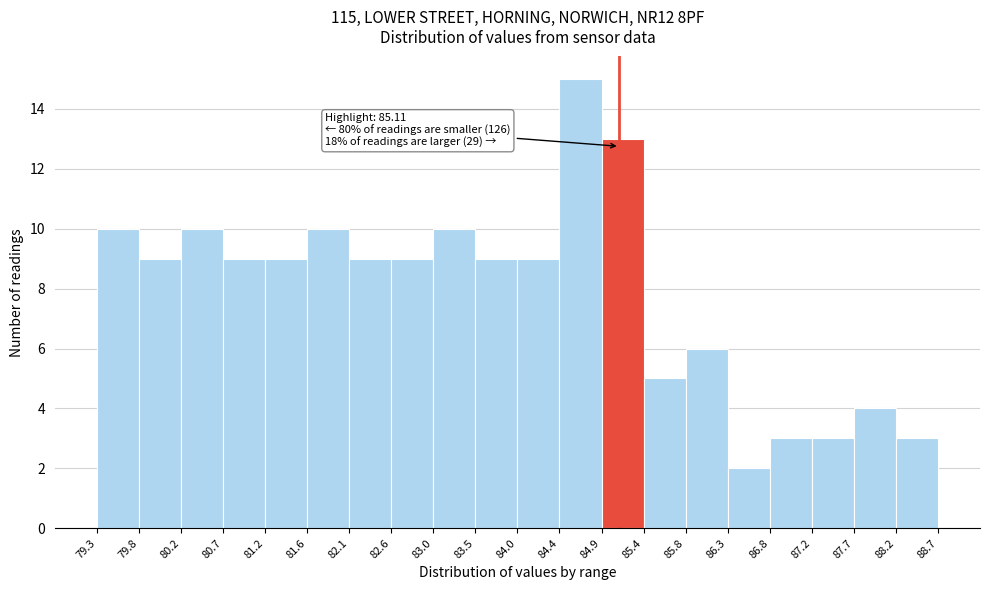

Which range on the x-axis has the tallest bar?

84.4 to 84.9